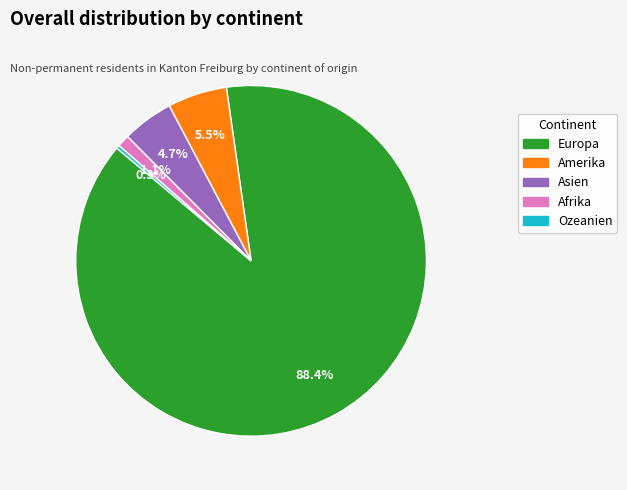

Rank the categories by value from lowest to highest.

Ozeanien, Afrika, Asien, Amerika, Europa